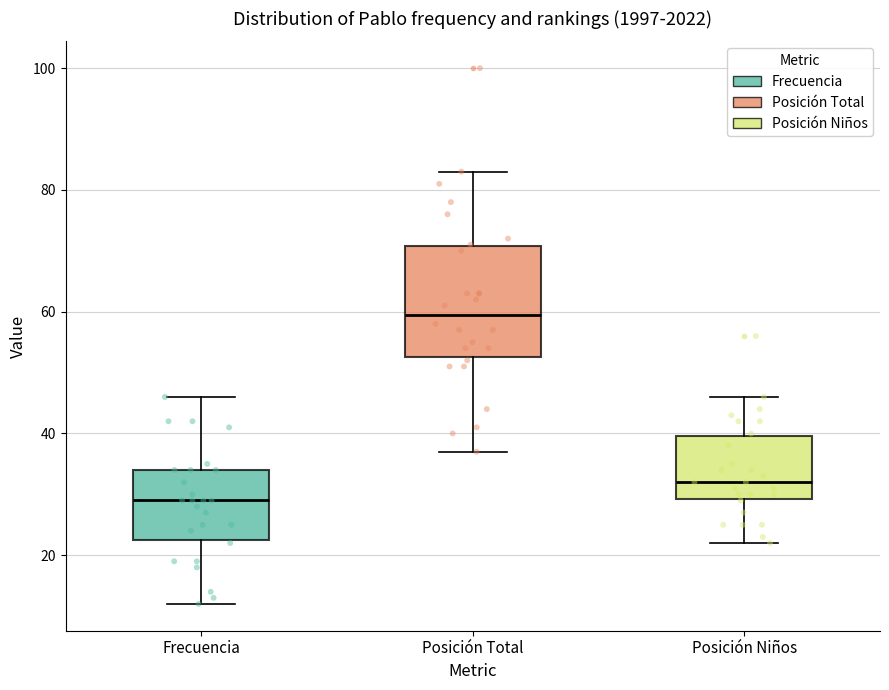

Comparing the boxes themselves (not the whiskers), which one is the tallest?

Posición Total